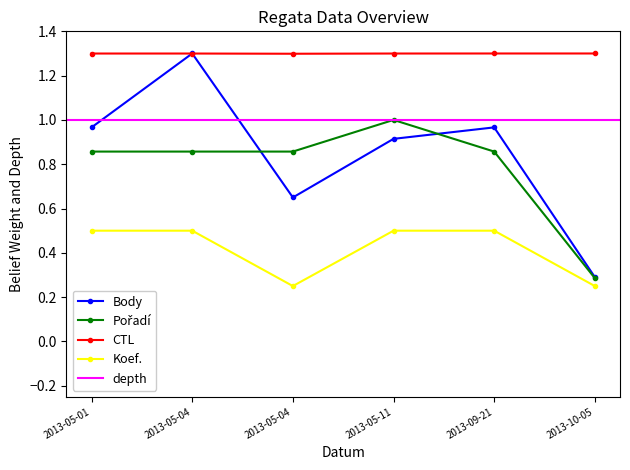

True or false: Pořadí has a value of 0.9 at 2013-05-04.

True